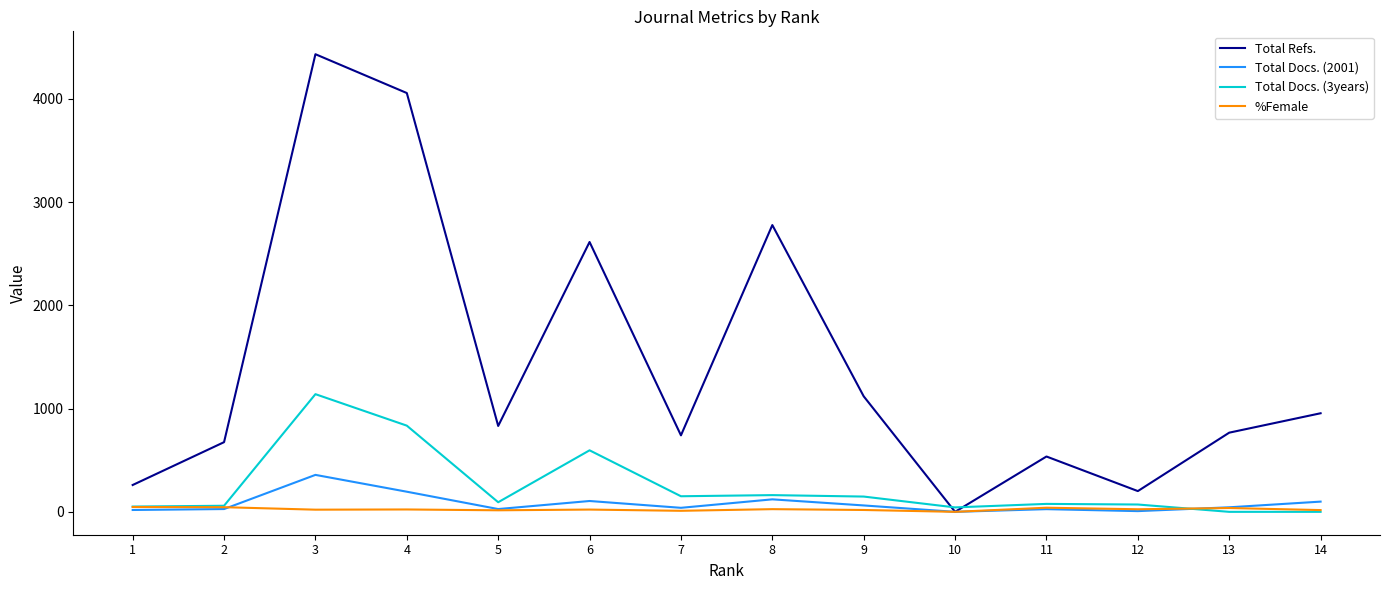

Which series has the largest range (max minus min)?

Total Refs.